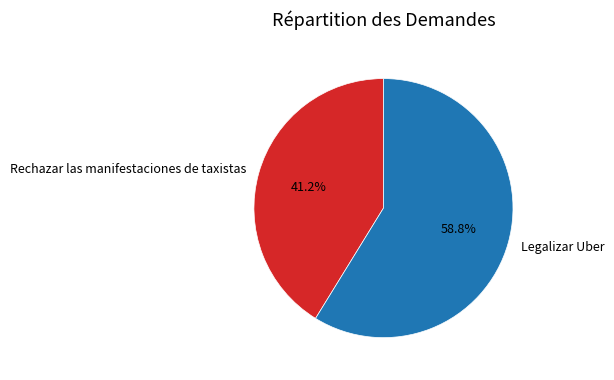

To the nearest percent, what percentage of the pie is Rechazar las manifestaciones de taxistas?

41%